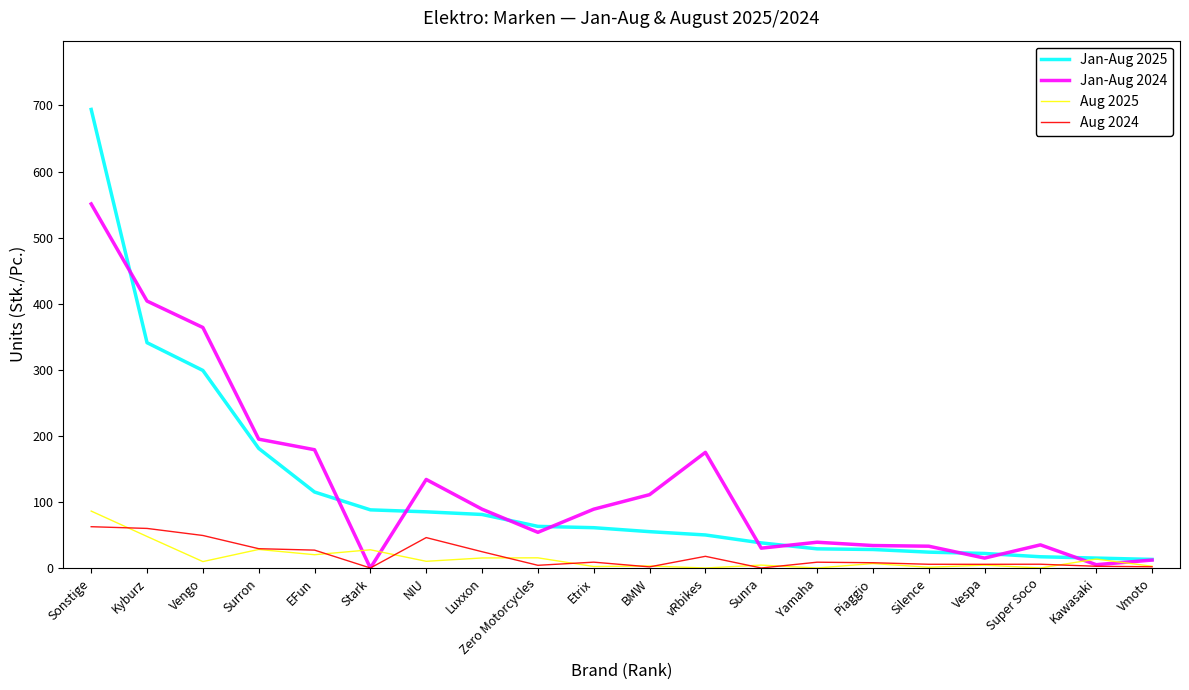

What are all the series names shown in the legend?

Jan-Aug 2025, Jan-Aug 2024, Aug 2025, Aug 2024